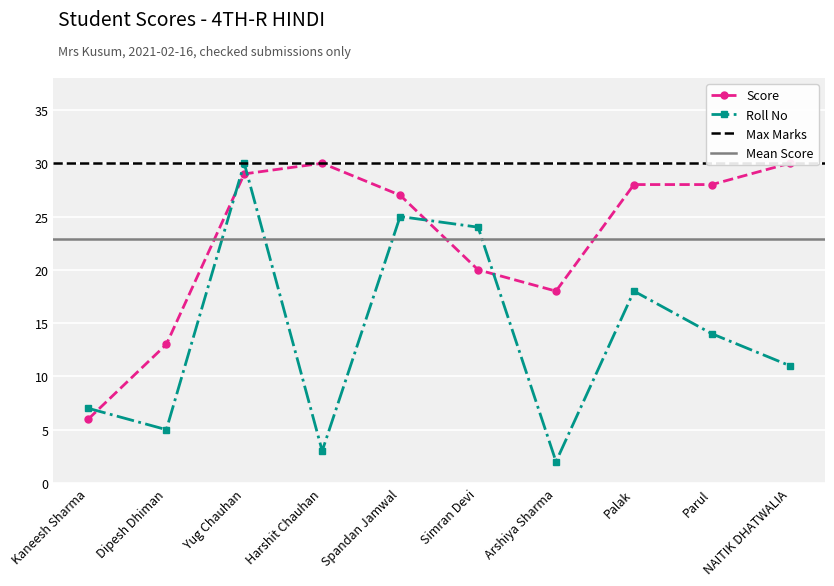

Is it true that Score equals 6 at Kaneesh Sharma?

True